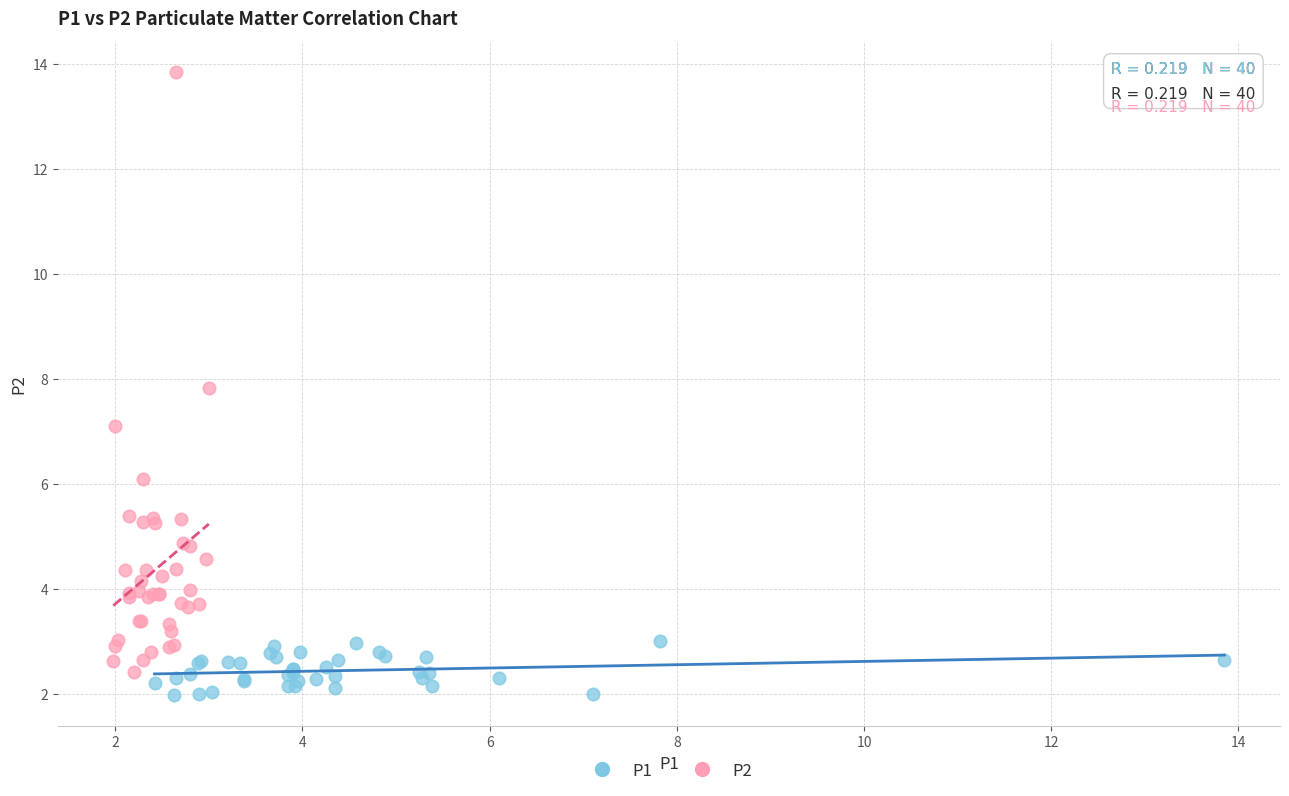

Which series has the widest spread of Y values?

P2